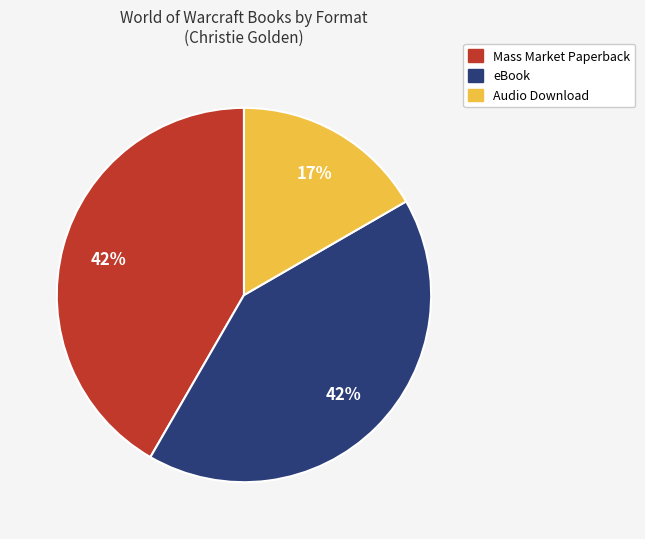

Does any single category account for the majority?

No